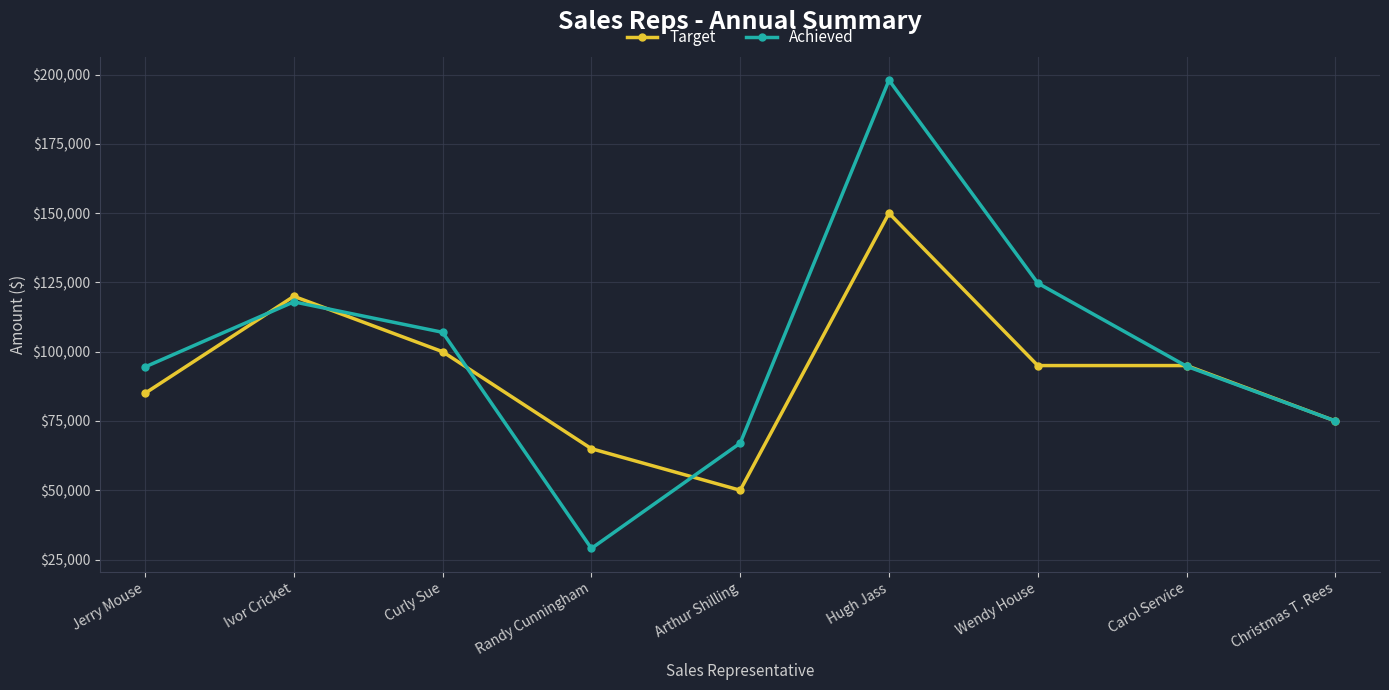

Rank the series by their average value, from lowest to highest.

Target, Achieved